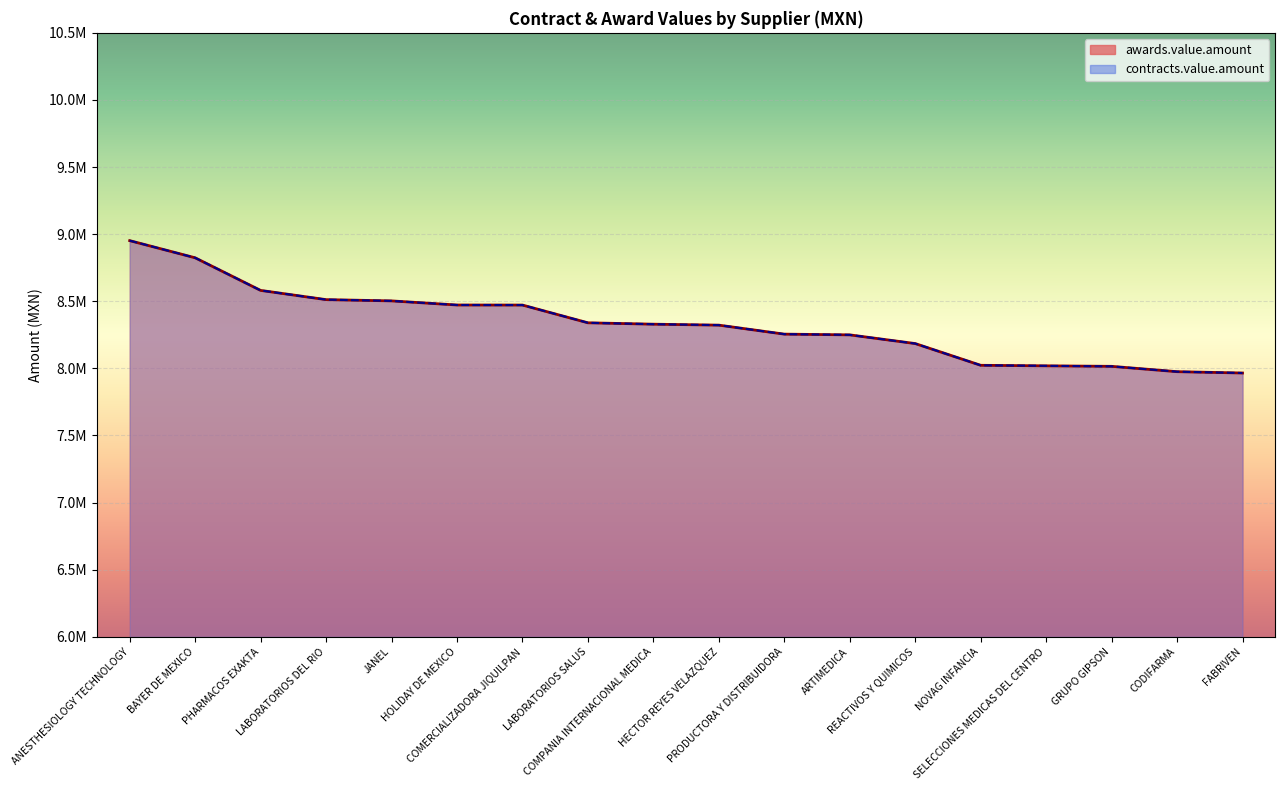

Which series has the widest spread of values?

awards.value.amount